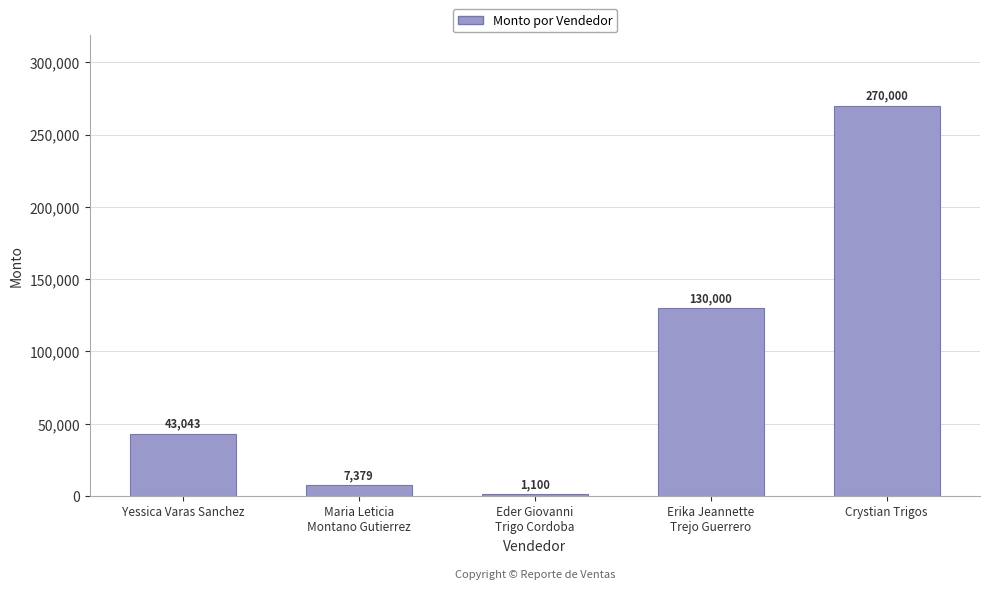

Rank the categories by value from highest to lowest.

Crystian Trigos, Erika Jeannette
Trejo Guerrero, Yessica Varas Sanchez, Maria Leticia
Montano Gutierrez, Eder Giovanni
Trigo Cordoba